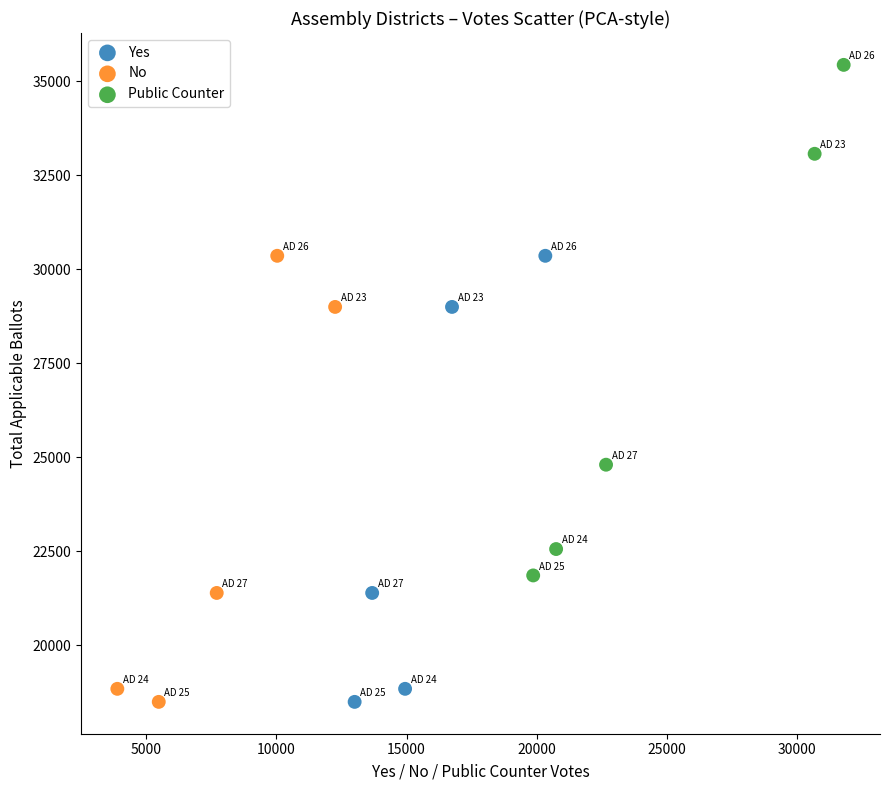

Which series has the widest spread of Y values?

Public Counter